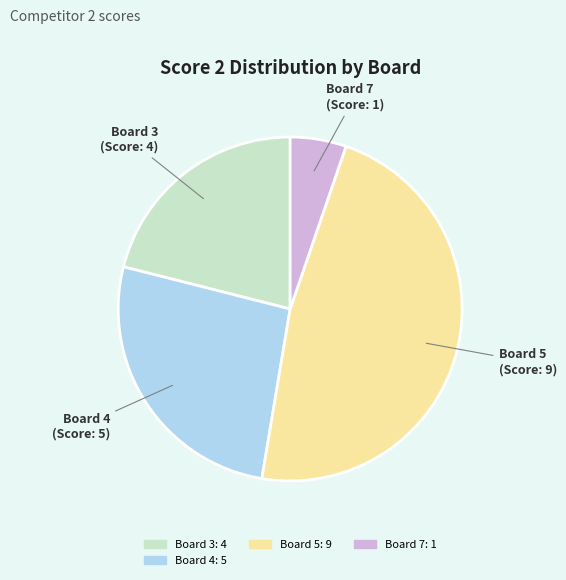

Is there any slice that represents more than half of the pie?

No